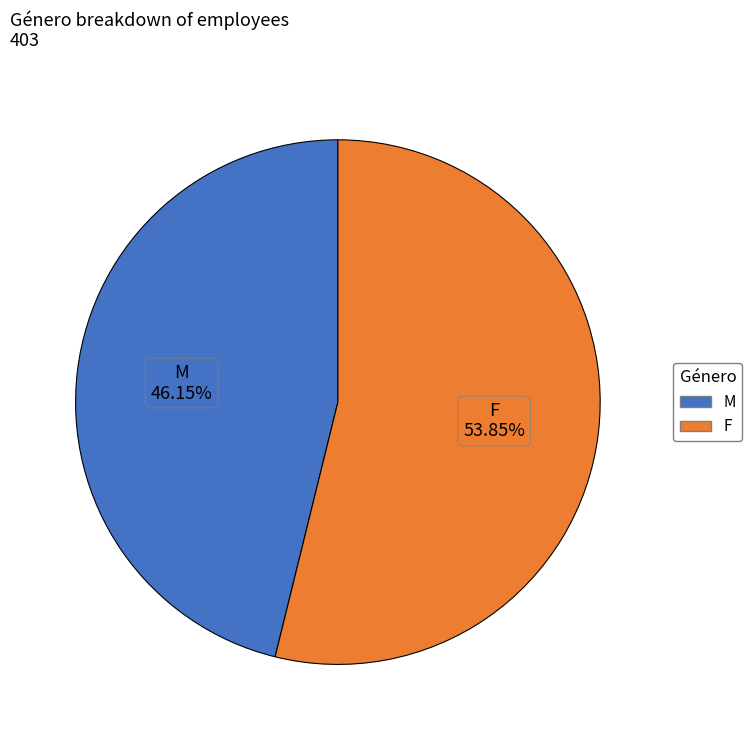

To the nearest percent, what percentage of the pie is M?

46%